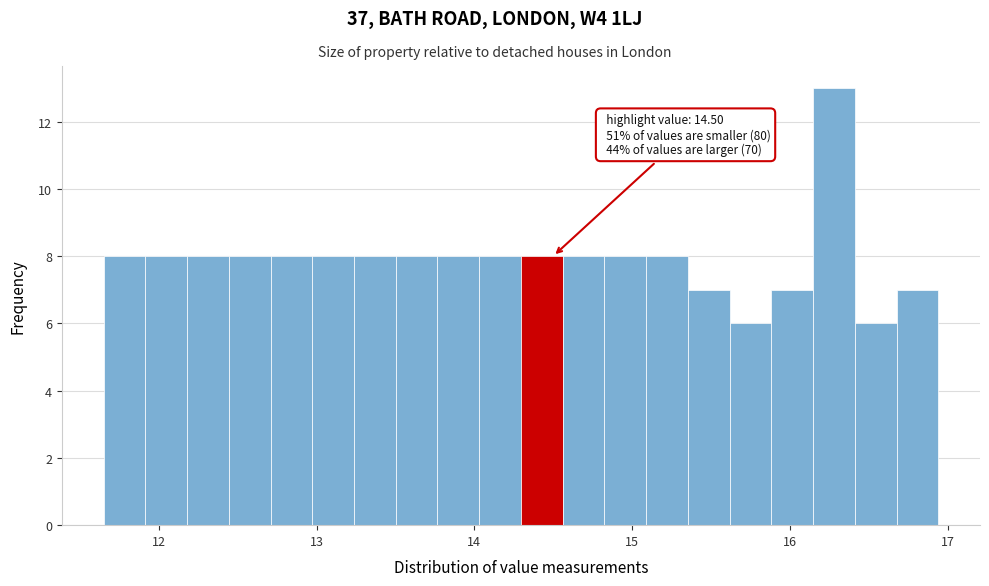

Read against the x-axis, roughly where is the centre of the tallest bar?

16.3